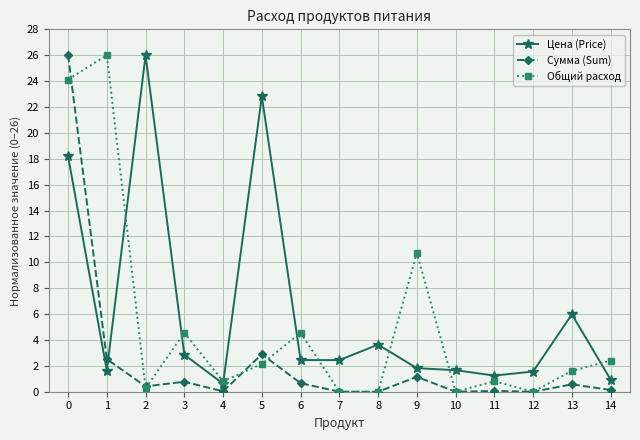

How many values in the Общий расход series are below 1?

7